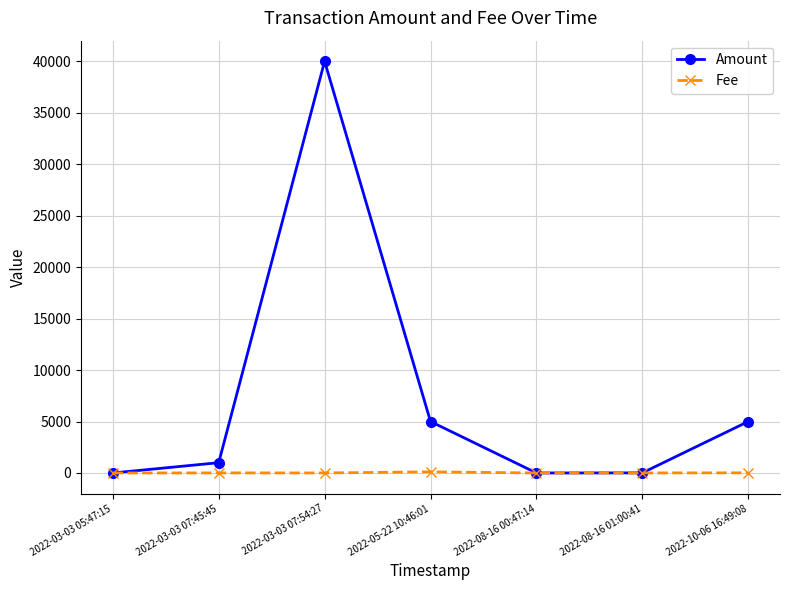

At how many categories does at least one series exceed 19929?

1